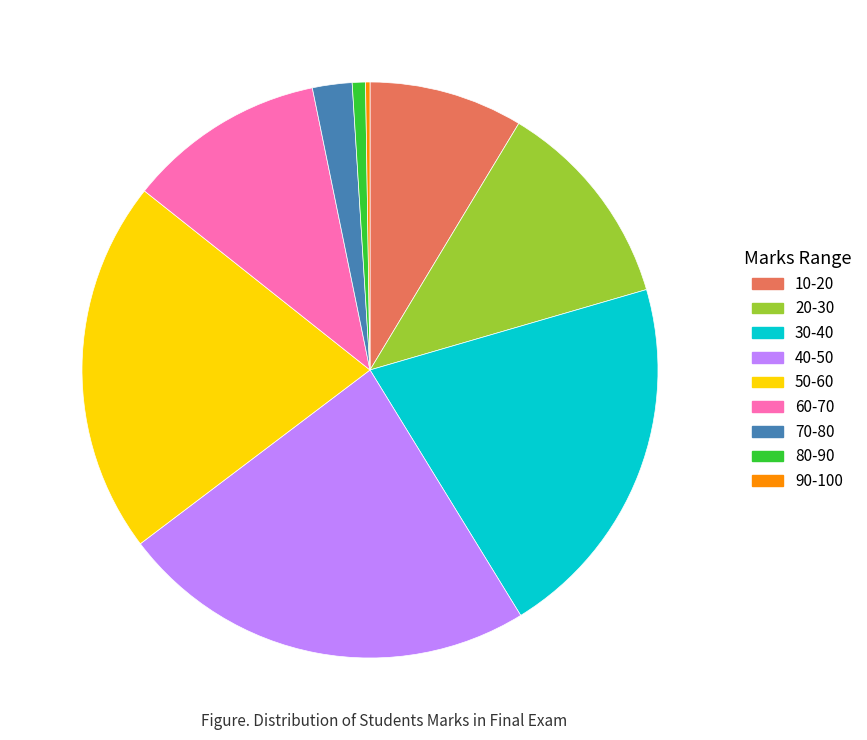

The 50-60 slice represents 21% of the pie. True or false?

True